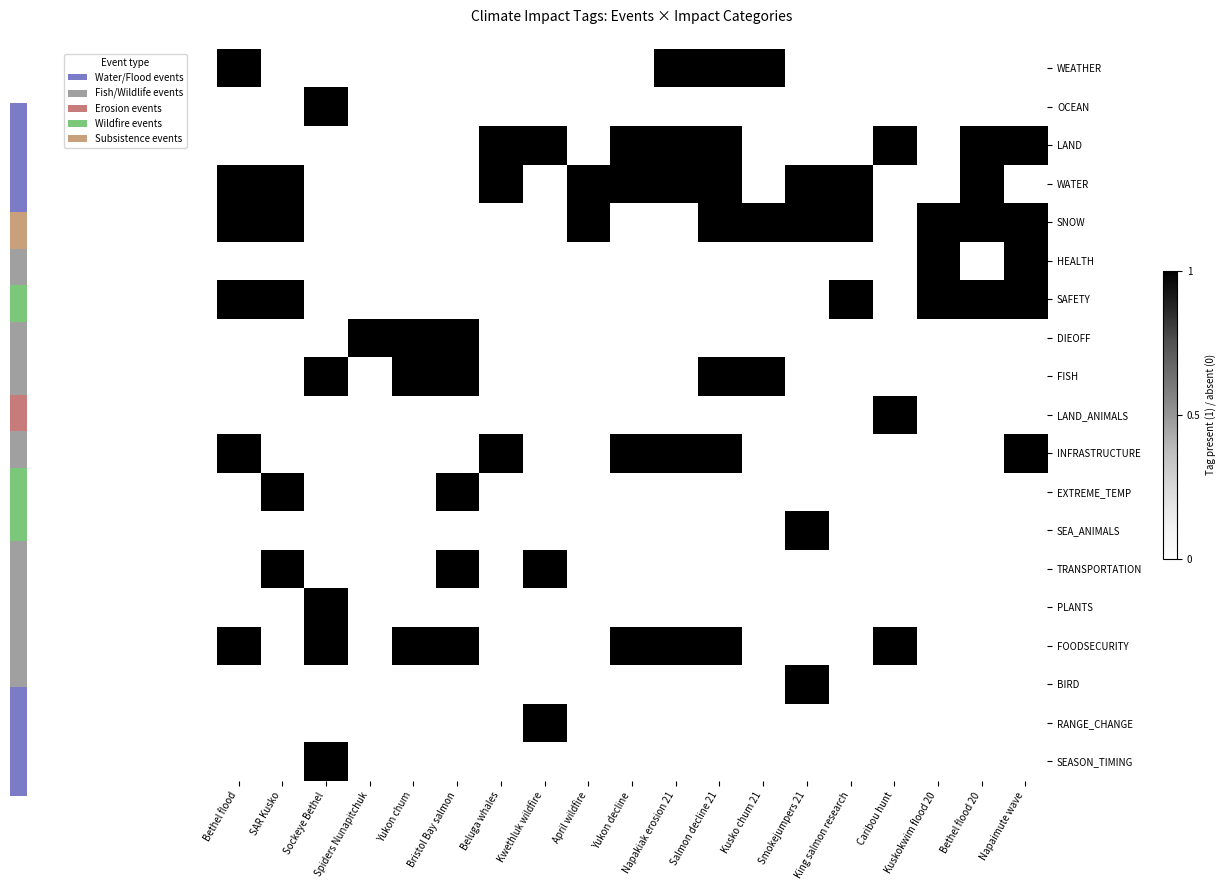

What is the difference between the maximum and second lowest values in the WEATHER series?

1